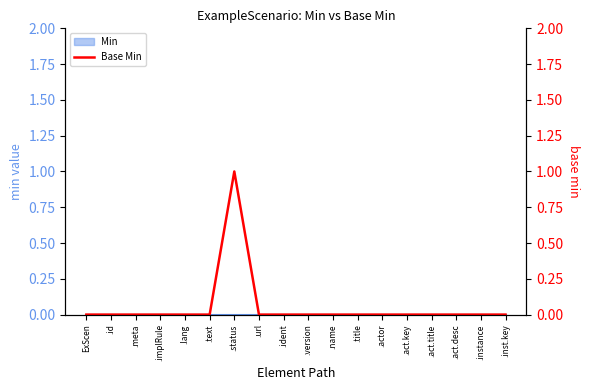

The Min series shows 0 at .ident. True or false?

True